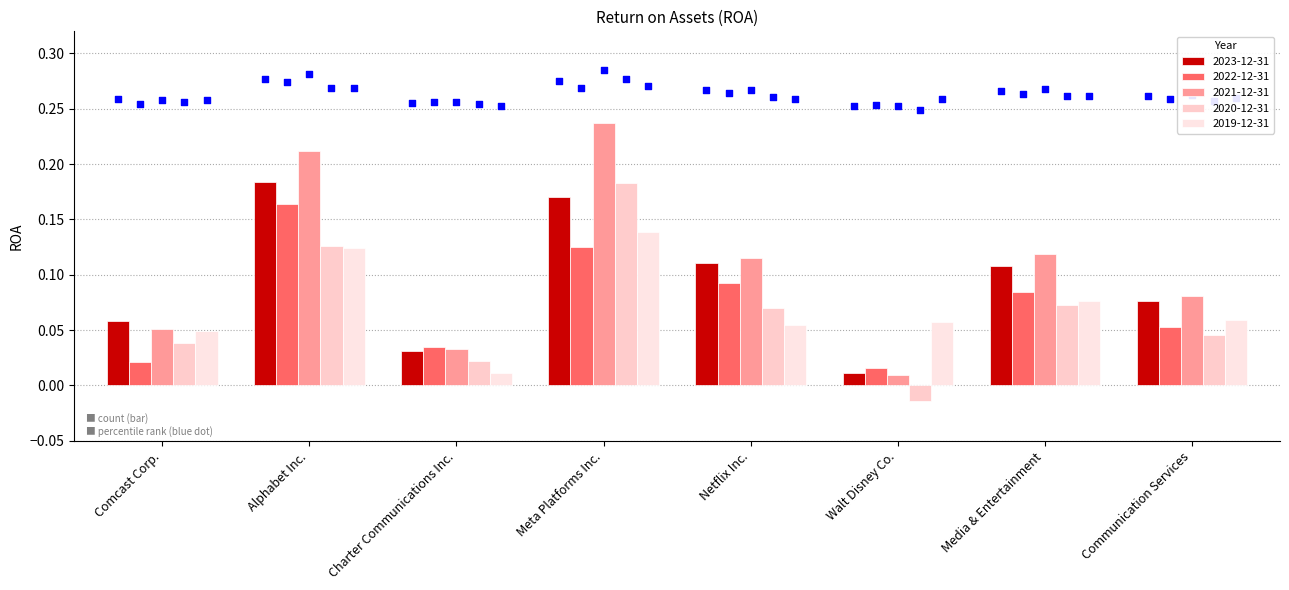

At how many categories does at least one series exceed 0?

8